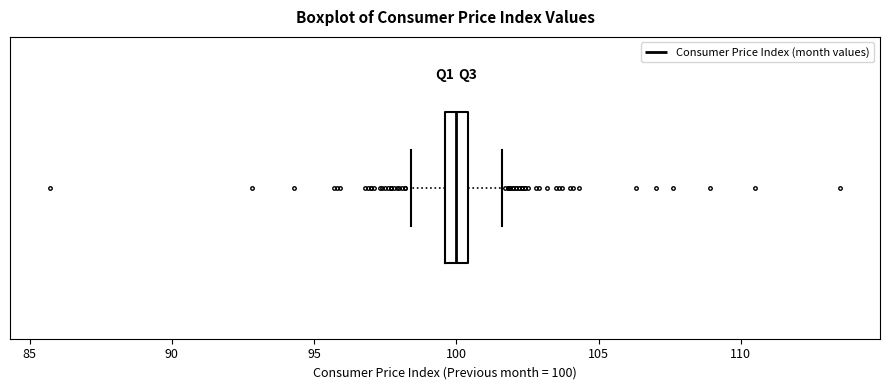

Transcribe this box plot: give where the median line is, the range the box spans, and where the two whiskers end, as read against the x-axis. The values are not printed on the chart, so give them approximately, as read against the axis.

median 100.0, box 99.5 to 100.5, whiskers 98.5 to 101.5